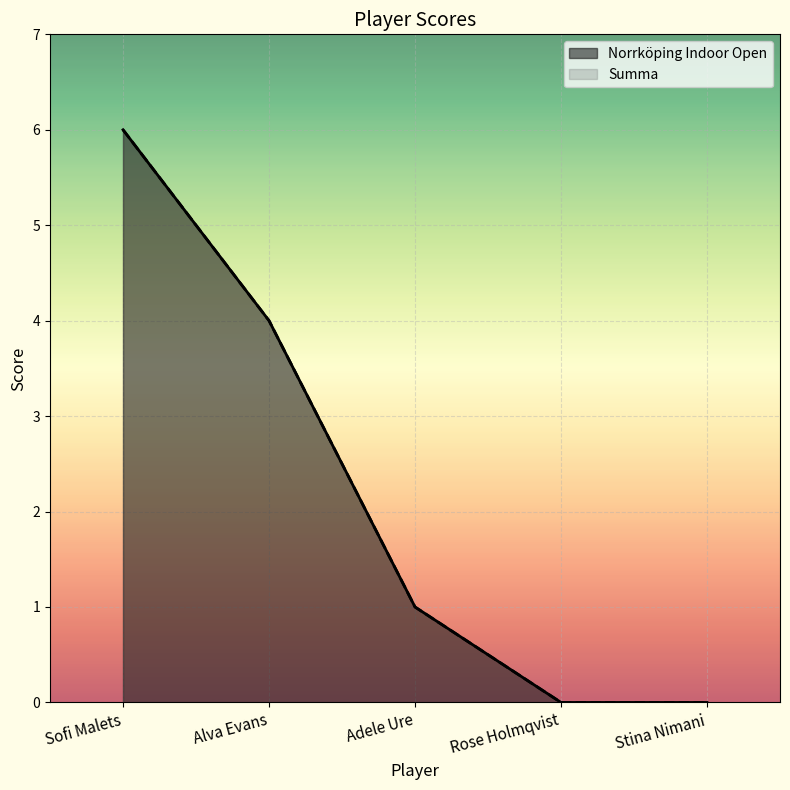

Reading left to right, extract all data points from this chart.

Norrköping Indoor Open: 6	4	1	0	0
Summa: 6	4	1	0	0